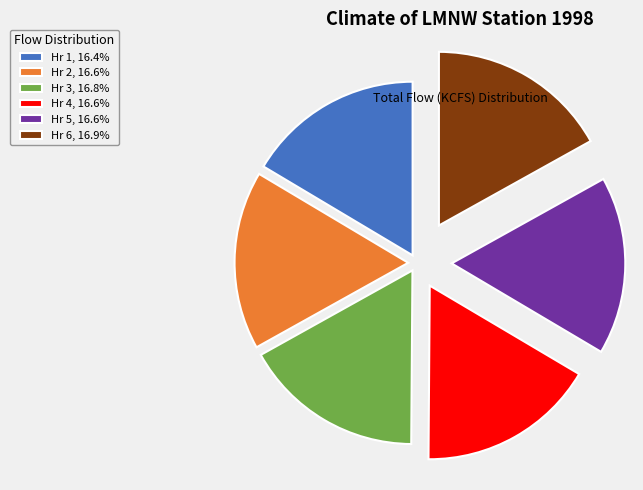

Approximately how many times larger is the value at Hr 1, 16.4% compared to Hr 5, 16.6%?

1.0